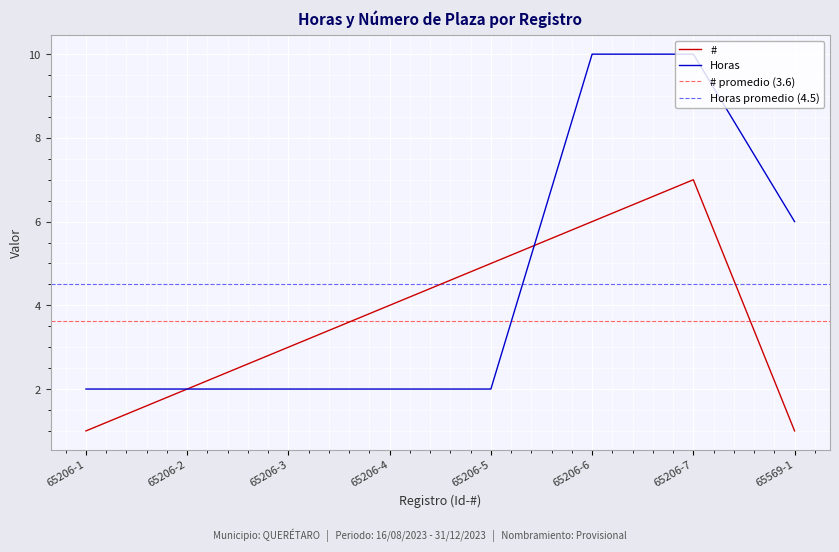

Between which two adjacent categories do # and Horas first intersect?

65206-5 and 65206-6